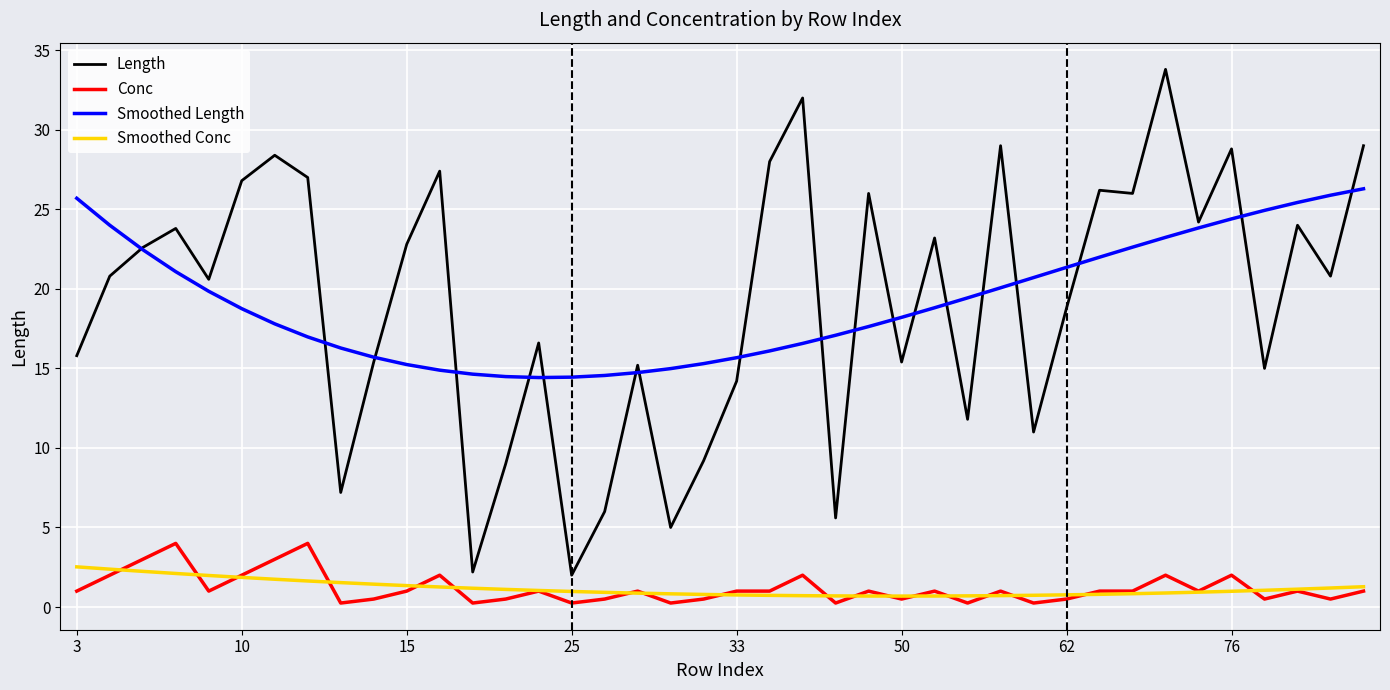

What are all the series names shown in the legend?

Length, Conc, Smoothed Length, Smoothed Conc